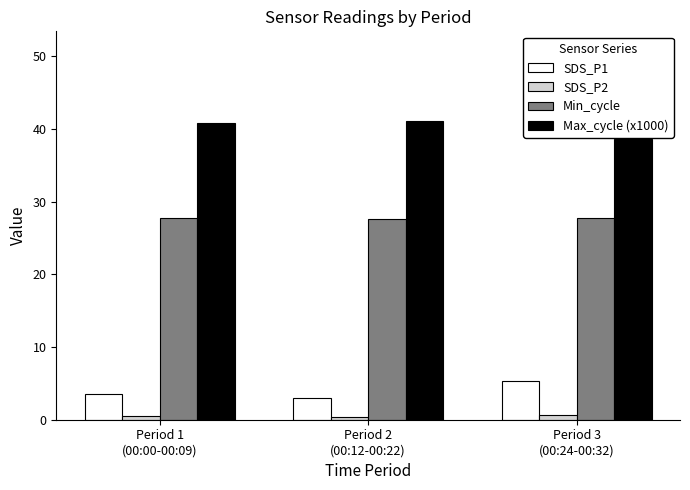

How many bars are there in each group?

4